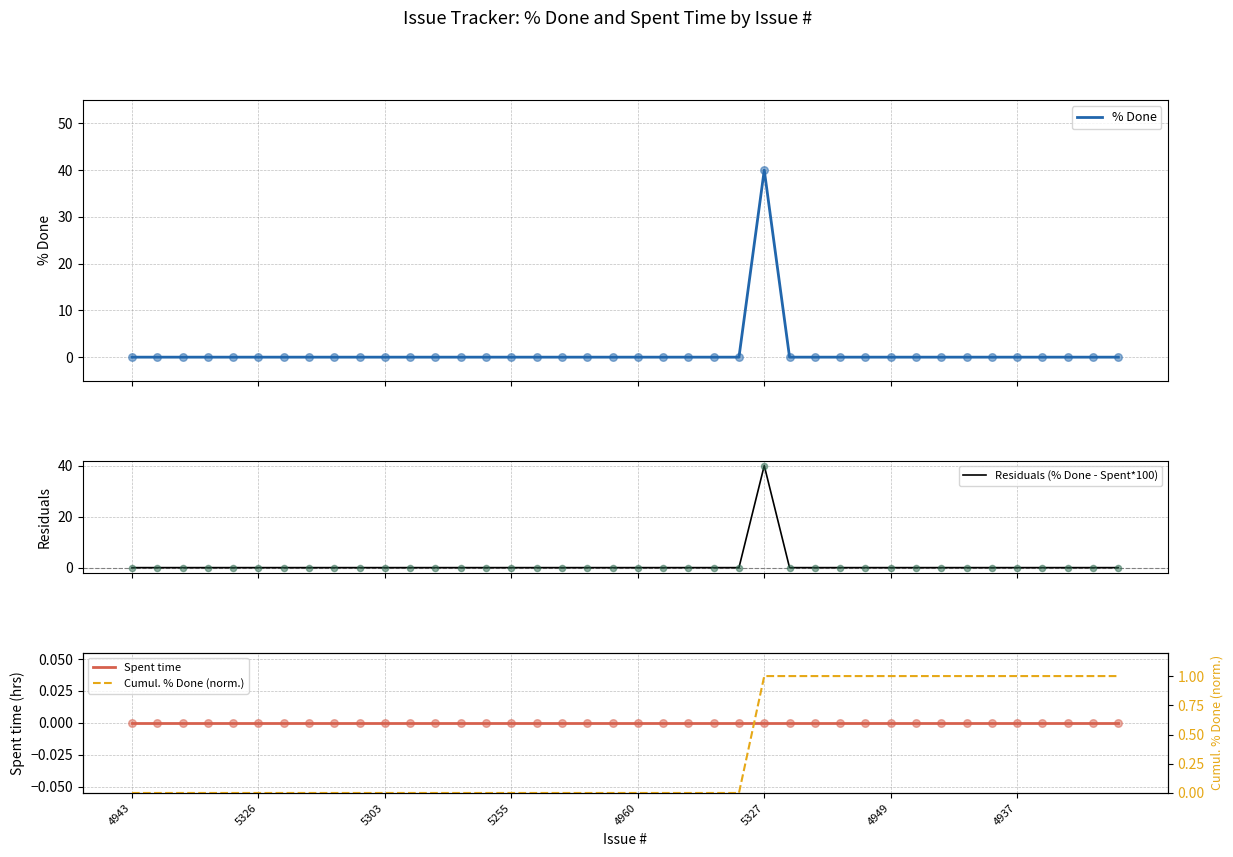

Is the value of % Done at 4943 greater than the value of Spent time at 18?

No